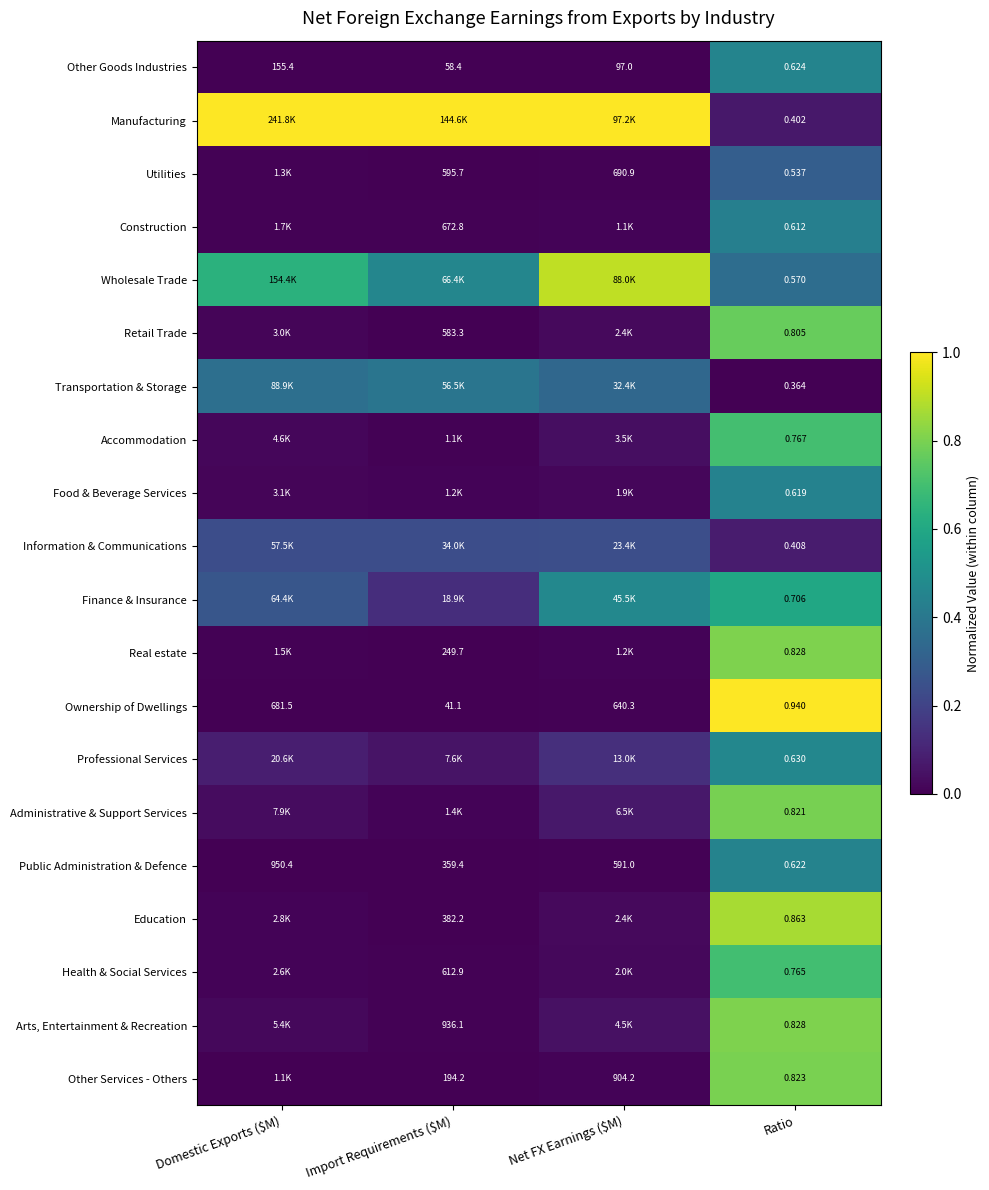

Is the value of Food & Beverage Services at Ratio greater than the value of Public Administration & Defence at Domestic Exports ($M)?

No